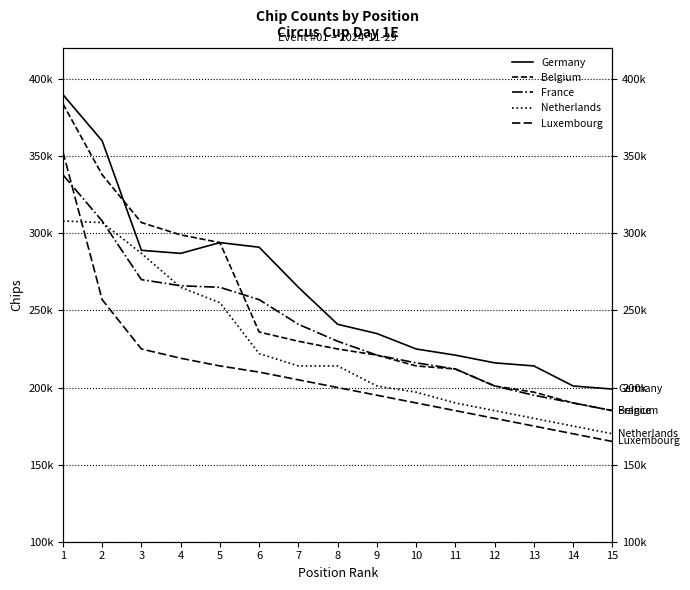

Which category has the lowest value in the Luxembourg series?

15